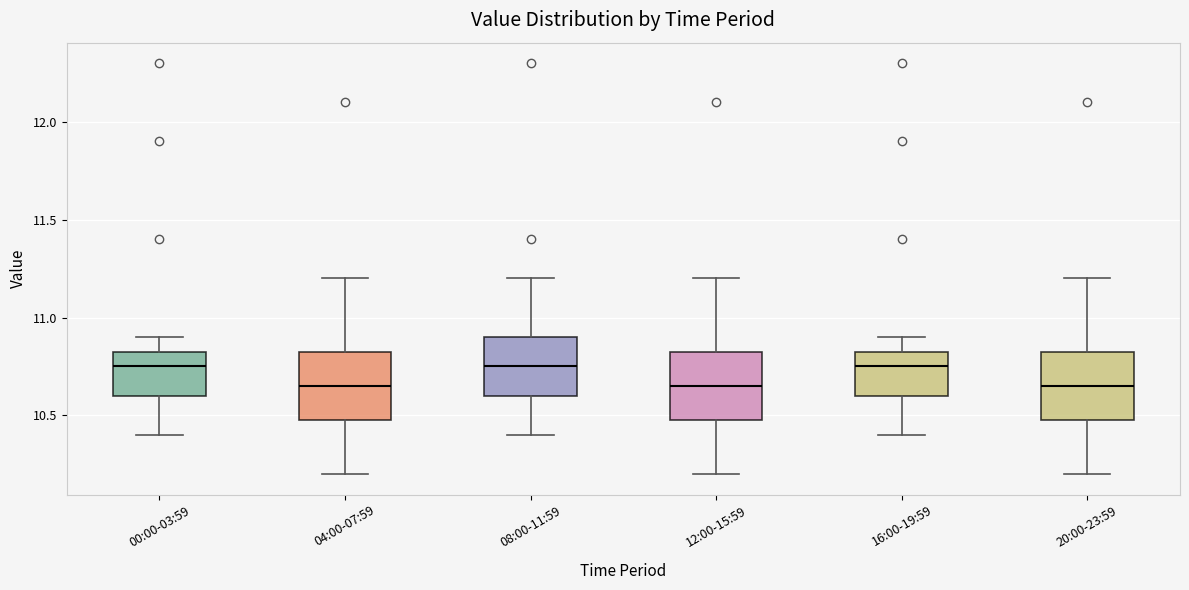

Reading left to right, read every box against the y-axis: the position of its median line, the range the box covers, and the ends of its whiskers. The values are not printed on the chart, so give them approximately, as read against the axis.

00:00-03:59: median 10.75, box 10.60 to 10.85, whiskers 10.40 to 10.90
04:00-07:59: median 10.65, box 10.50 to 10.85, whiskers 10.20 to 11.20
08:00-11:59: median 10.75, box 10.60 to 10.90, whiskers 10.40 to 11.20
12:00-15:59: median 10.65, box 10.50 to 10.85, whiskers 10.20 to 11.20
16:00-19:59: median 10.75, box 10.60 to 10.85, whiskers 10.40 to 10.90
20:00-23:59: median 10.65, box 10.50 to 10.85, whiskers 10.20 to 11.20